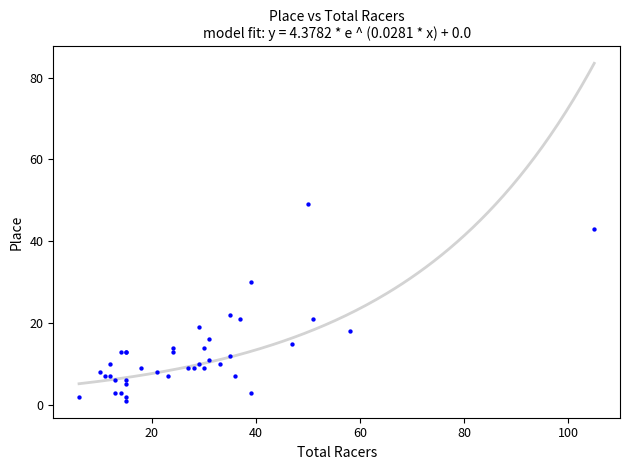

What Y value in the scatter plot is closest to 25?

22